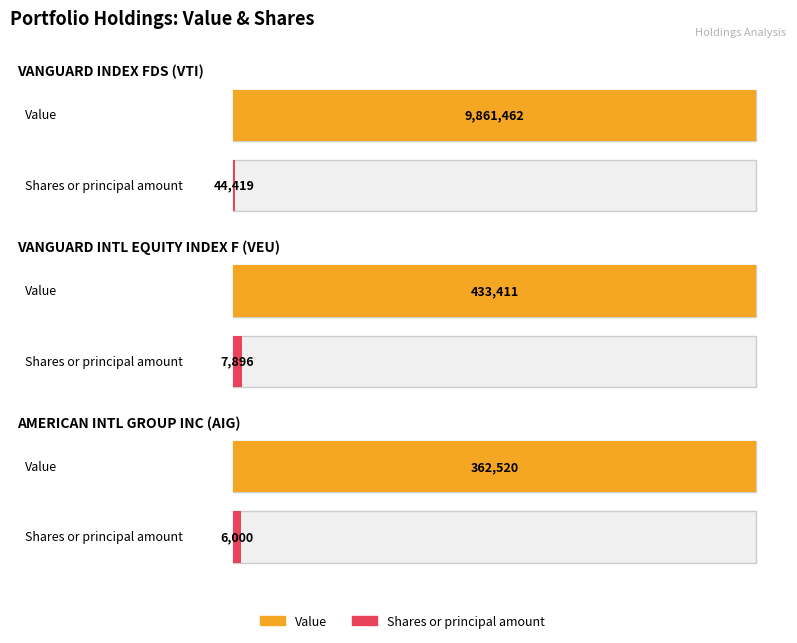

Rank the series by their maximum value, from lowest to highest.

Shares or principal amount, Value